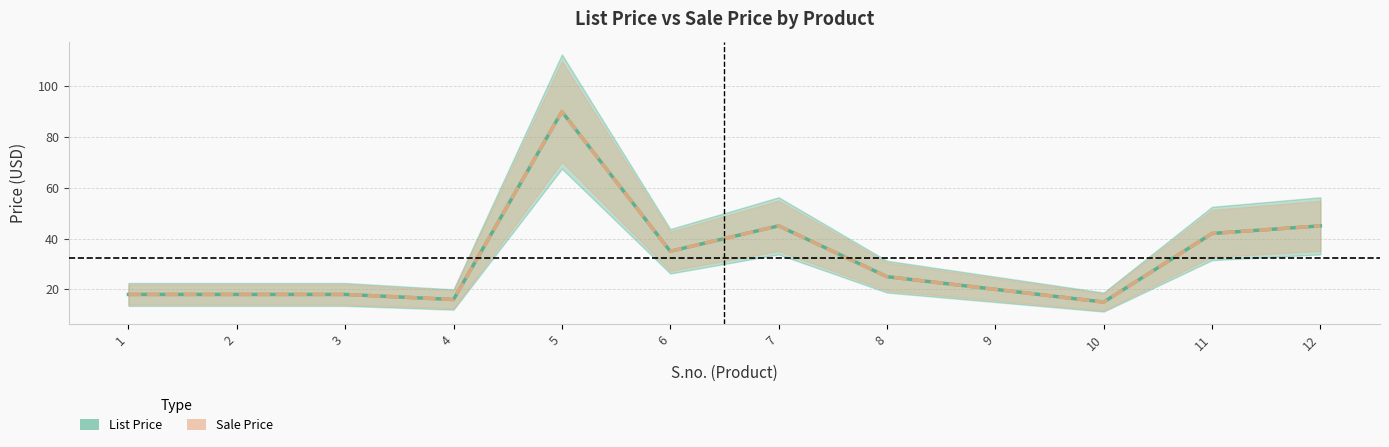

How many data points in List Price are above 25?

5